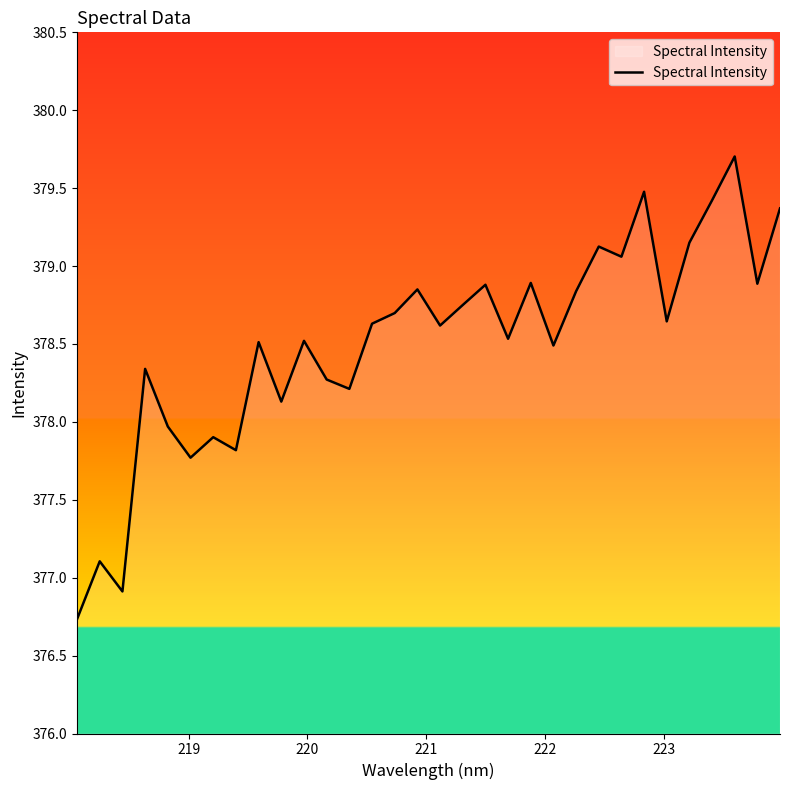

What is the maximum value shown in the chart?

379.7